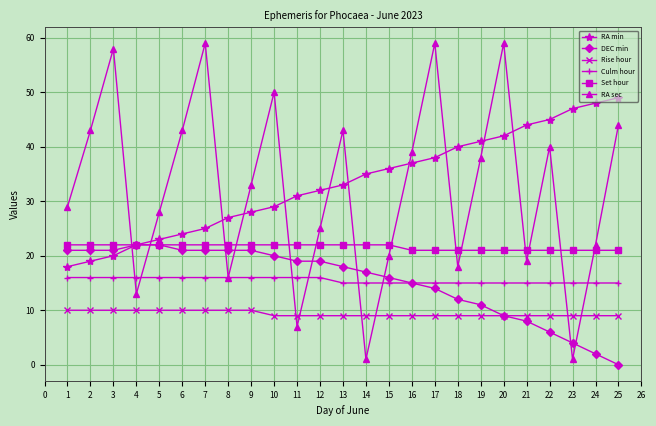

Count the number of data series in this chart.

6